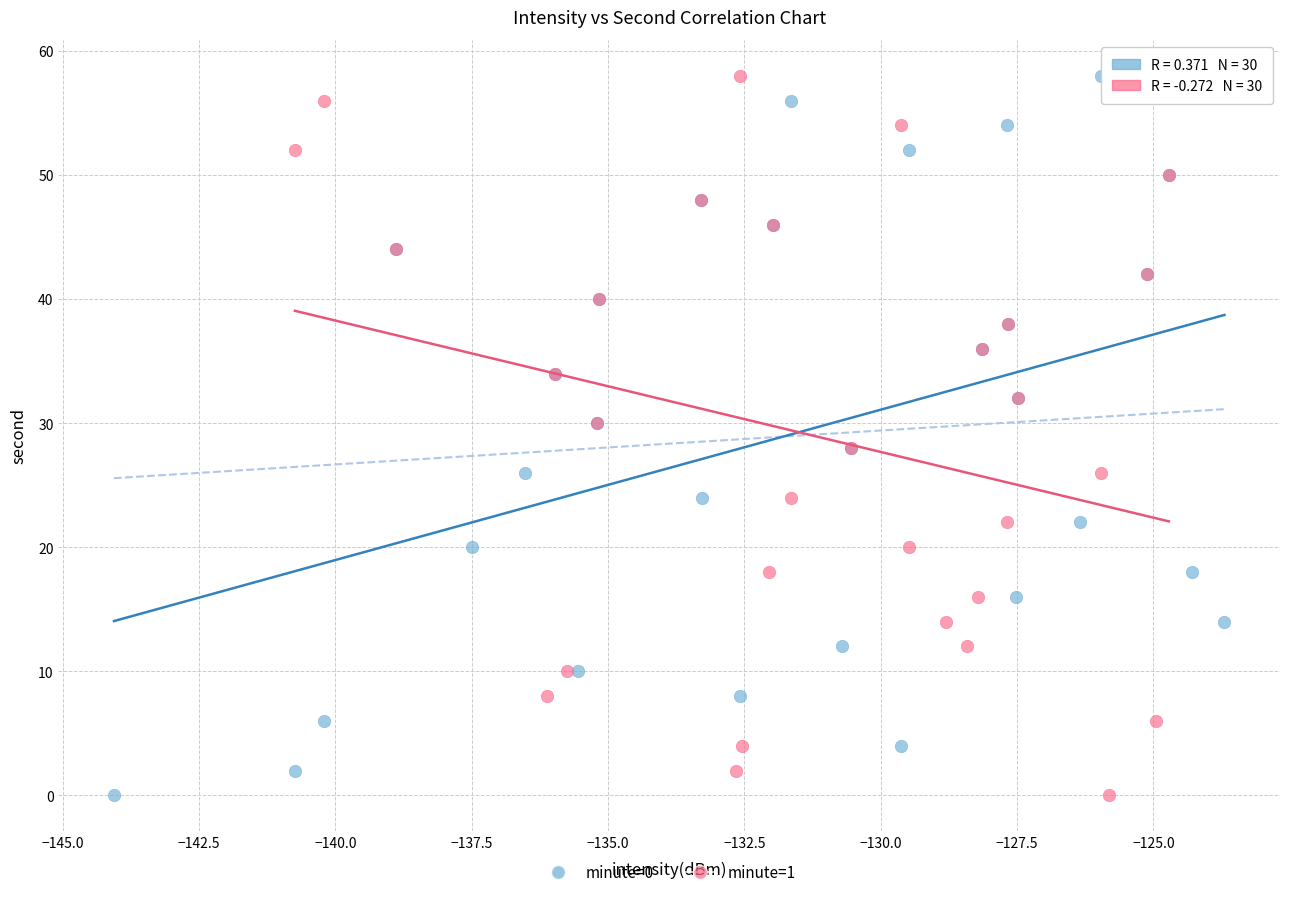

What are all the series names shown in the legend?

minute=0, minute=1